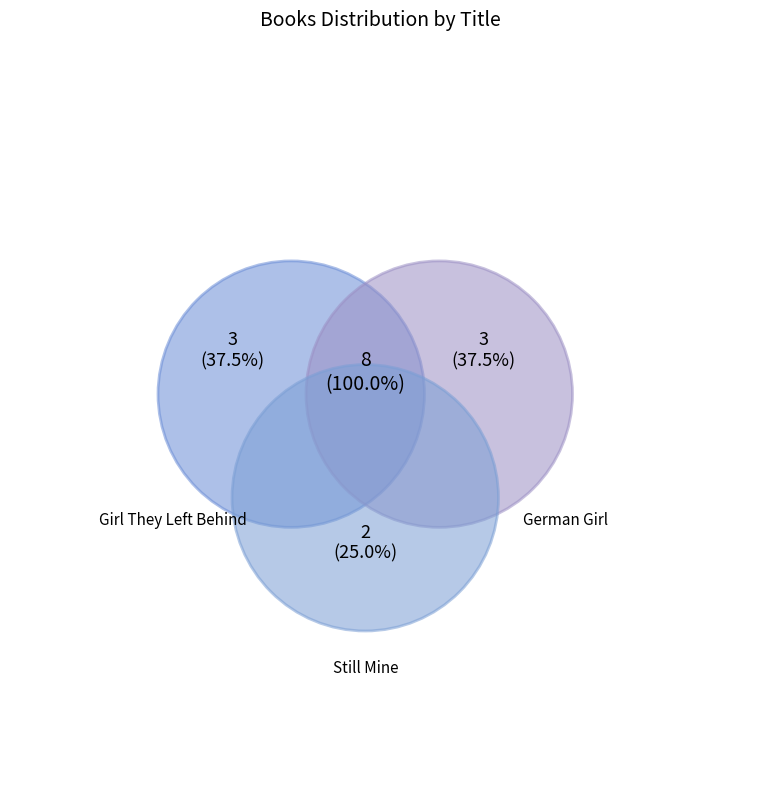

How many slices are in this pie chart?

3